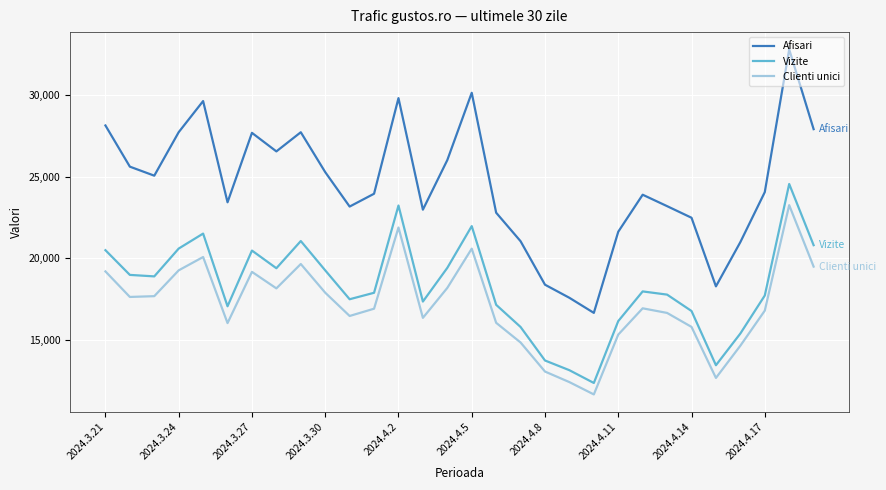

What is the difference between the maximum and minimum values in the Clienti unici series?

11607